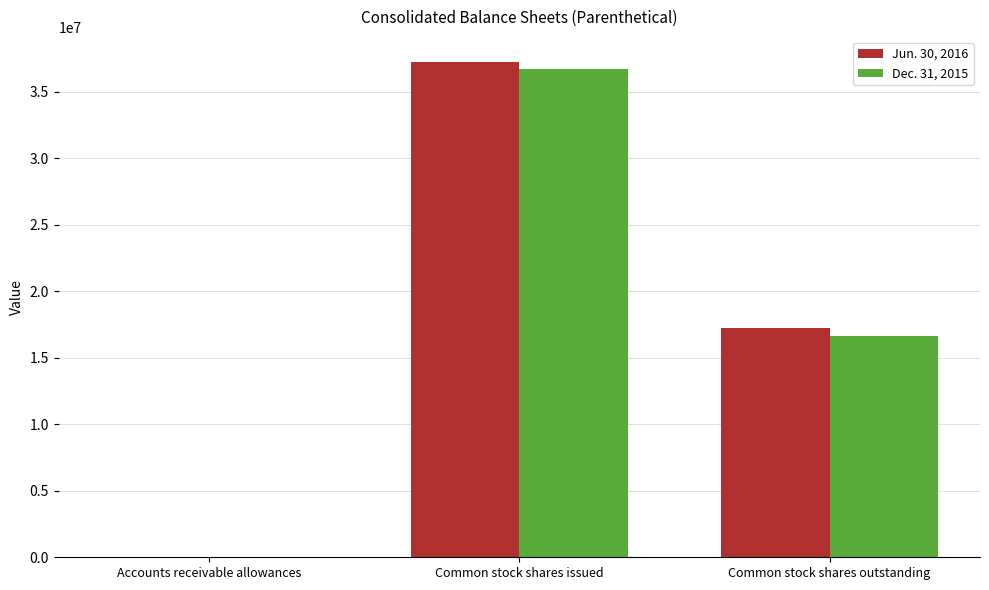

Which series has the widest spread of values?

Jun. 30, 2016